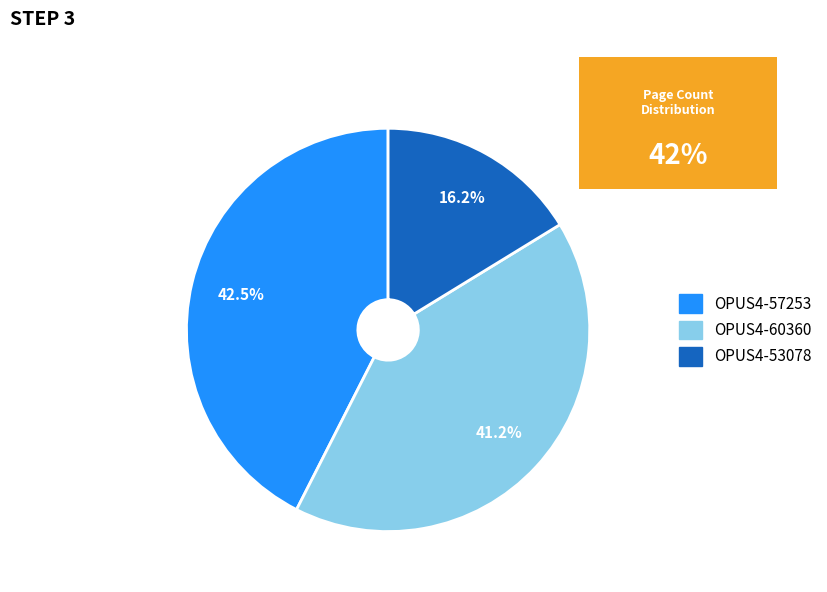

Count the number of slices in the pie.

3